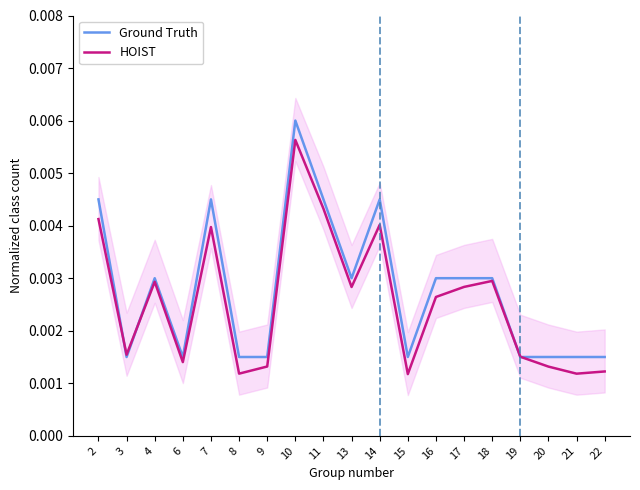

How many interior local valleys does the Ground Truth series have?

4